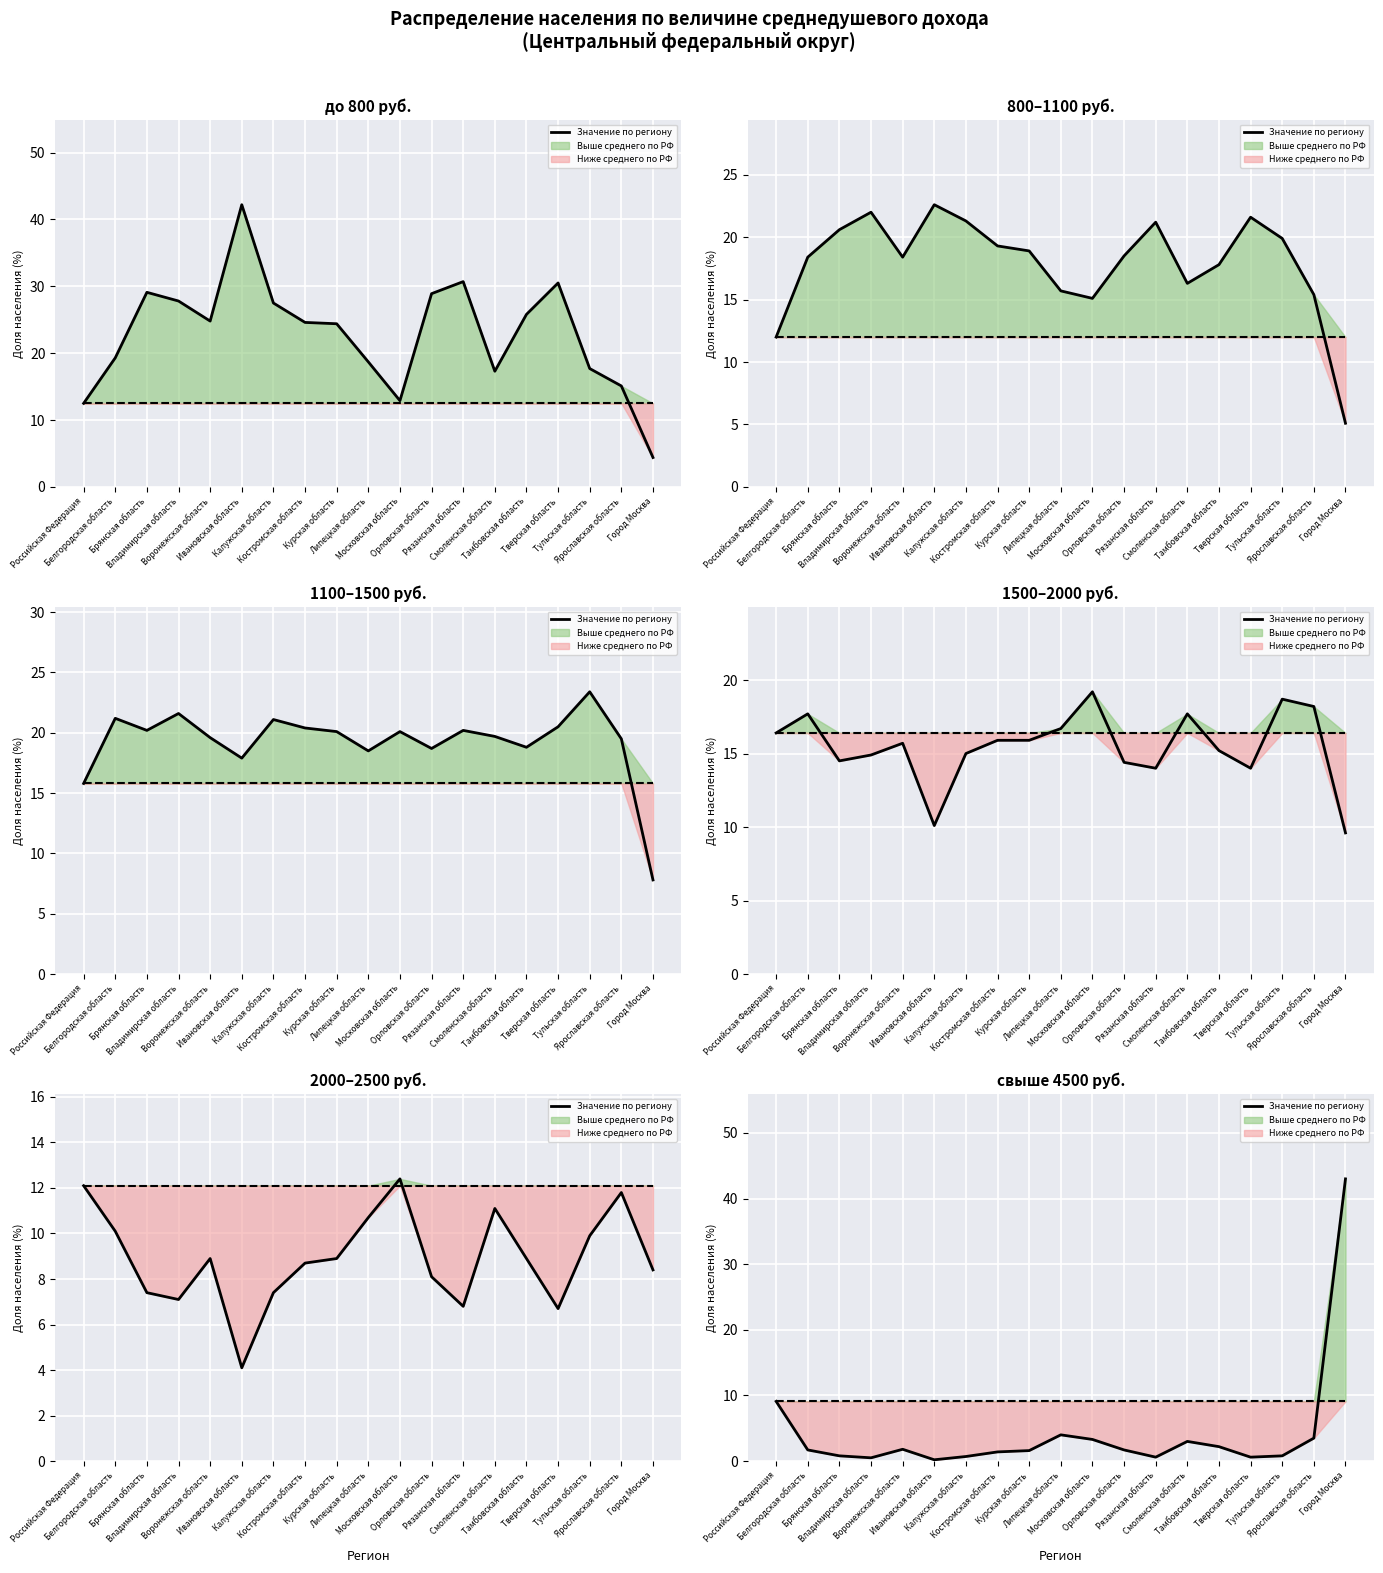

Is the value of Среднее по РФ at Белгородская область greater than the value of Значение по региону at Тамбовская область?

Yes